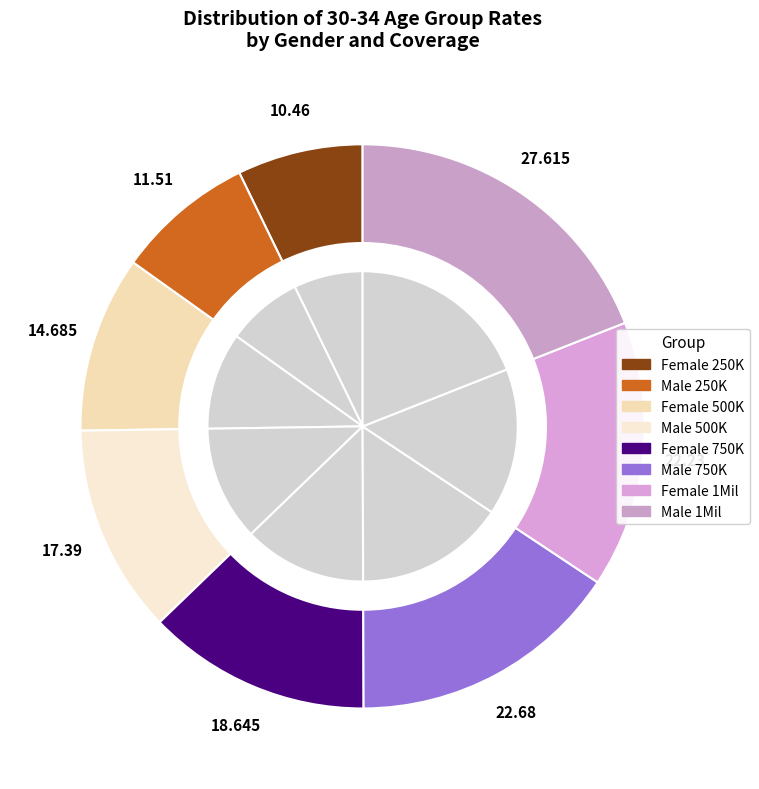

Combined, do Male 250K and Female 750K account for over 50%?

No